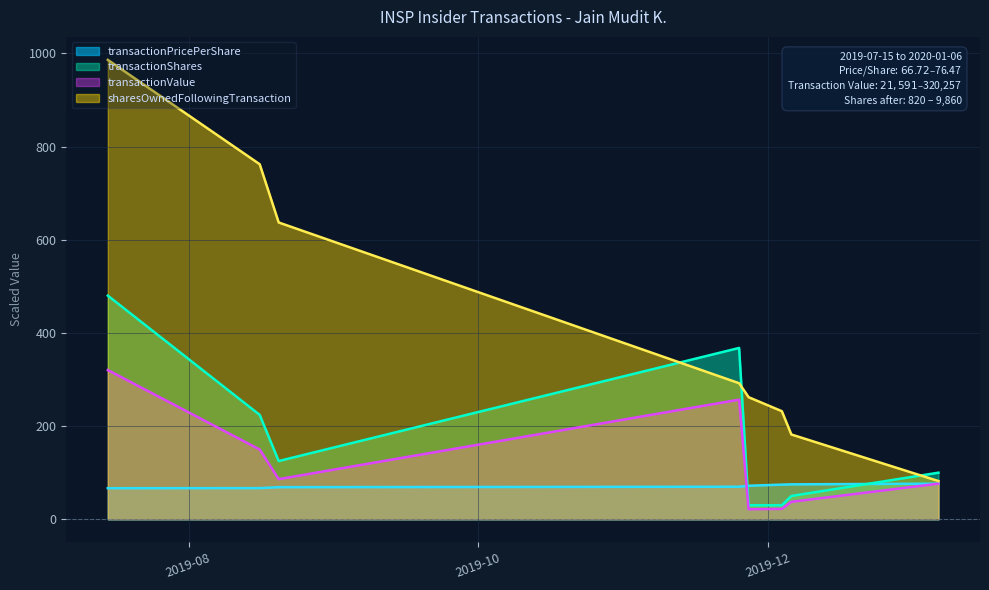

What is the greatest value displayed?

986.0